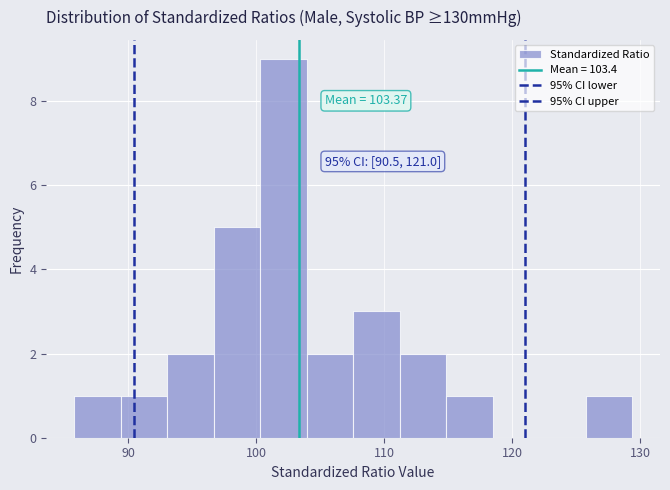

Read against the x-axis, roughly where is the centre of the tallest bar?

102